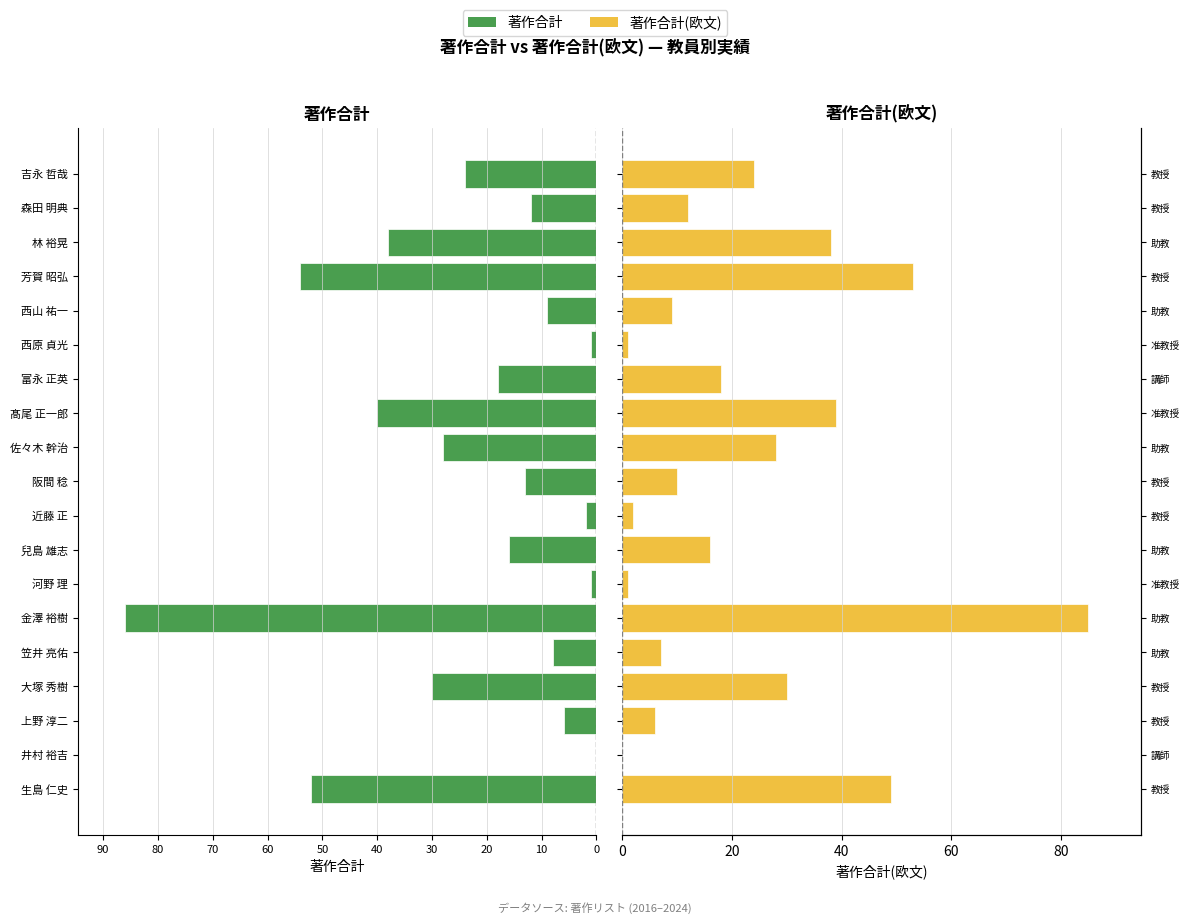

Reading right to left, list all the values displayed in this chart.

著作合計: -24	-12	-38	-54	-9	-1	-18	-40	-28	-13	-2	-16	-1	-86	-8	-30	-6	0	-52
著作合計(欧文): 24	12	38	53	9	1	18	39	28	10	2	16	1	85	7	30	6	0	49